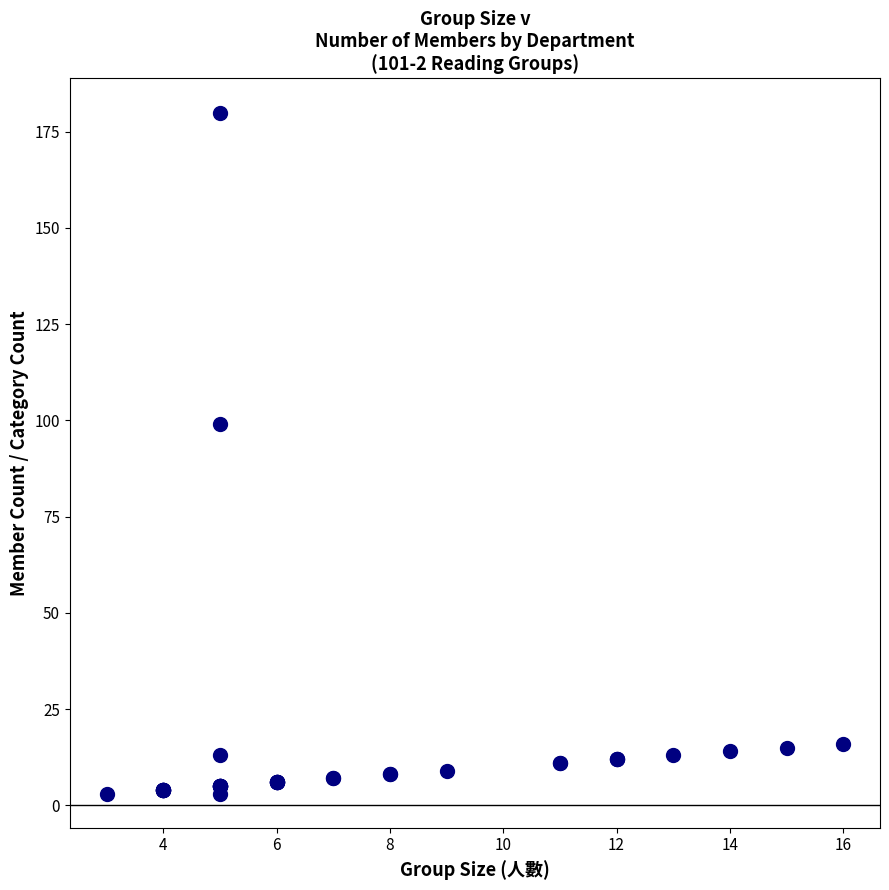

What Y value in the scatter plot is closest to 91?

99